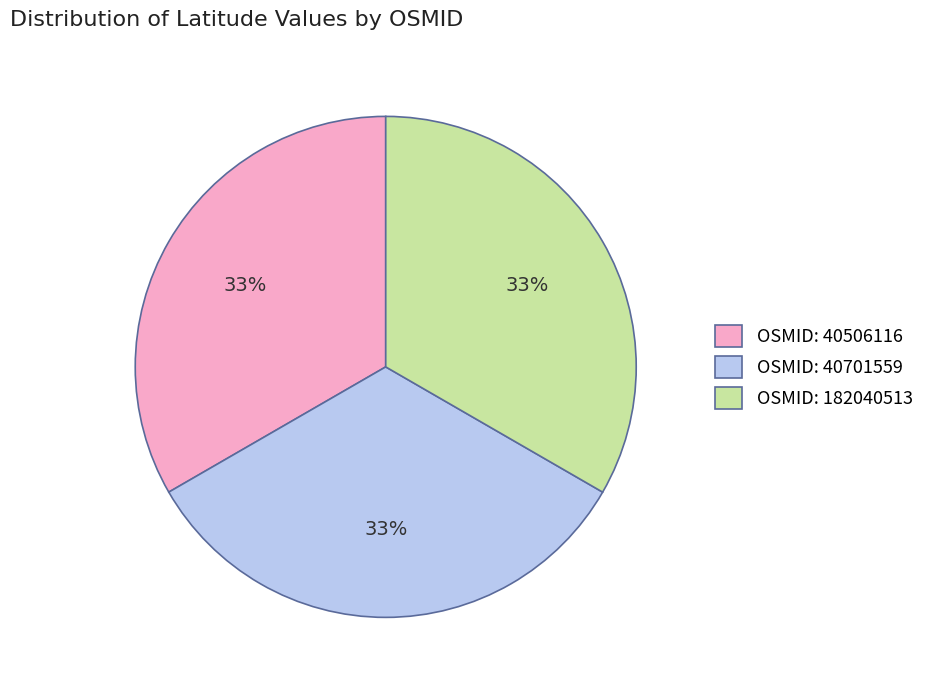

Is there a majority slice in this chart?

No